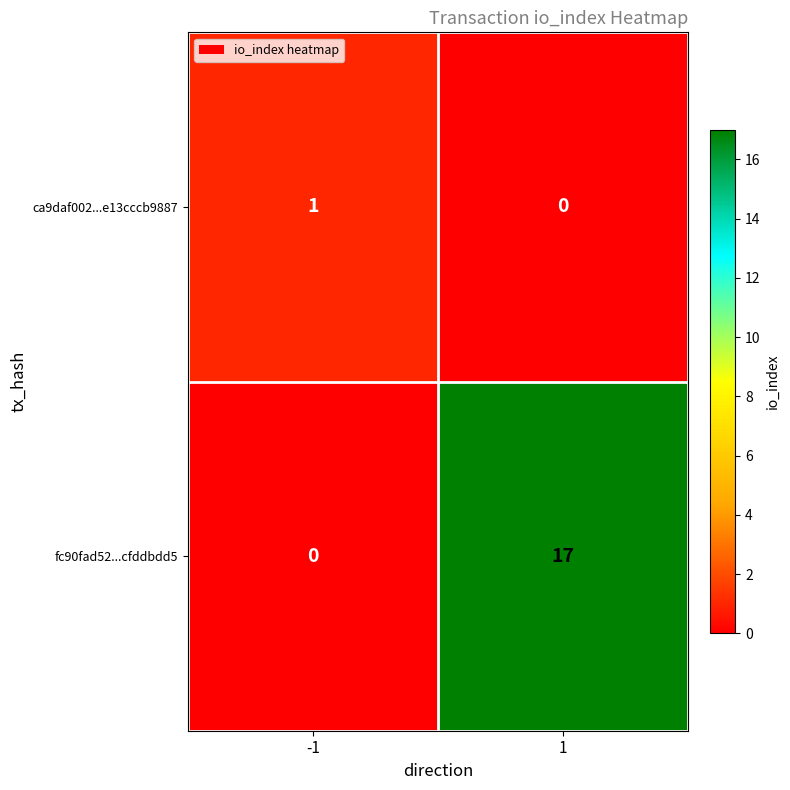

How many distinct data groups are displayed?

2